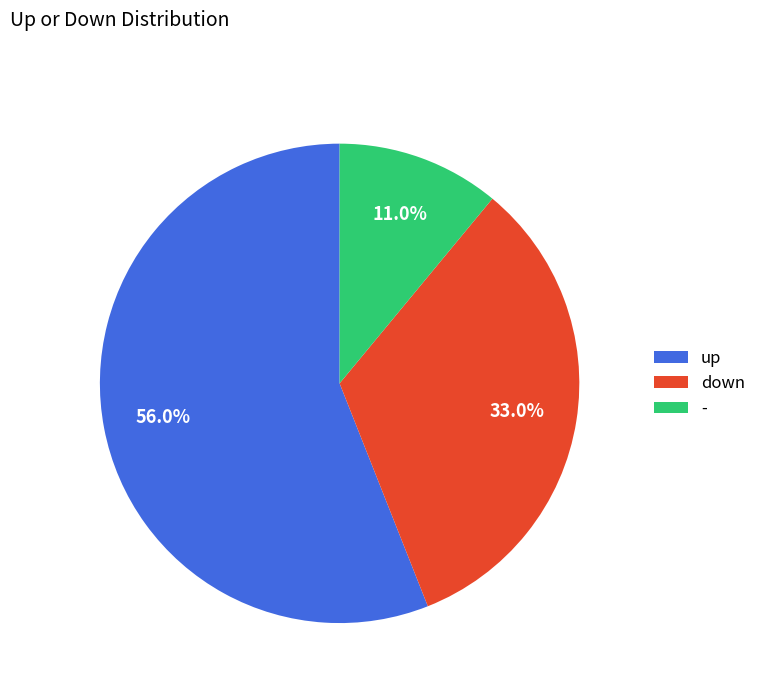

Rank the categories by value from lowest to highest.

-, down, up